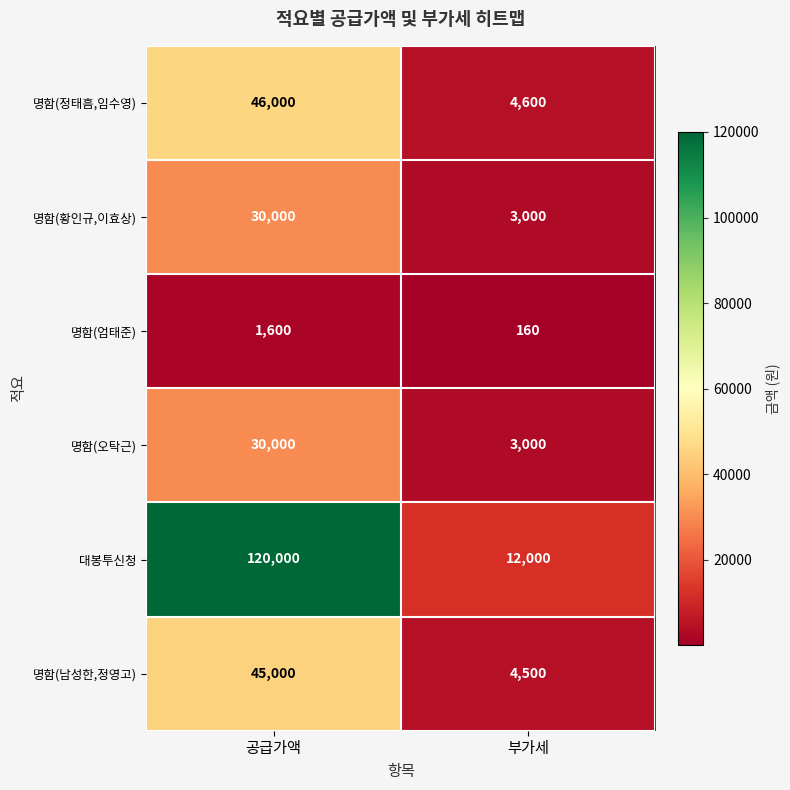

What is the spread (max minus min) of values at 공급가액?

118400